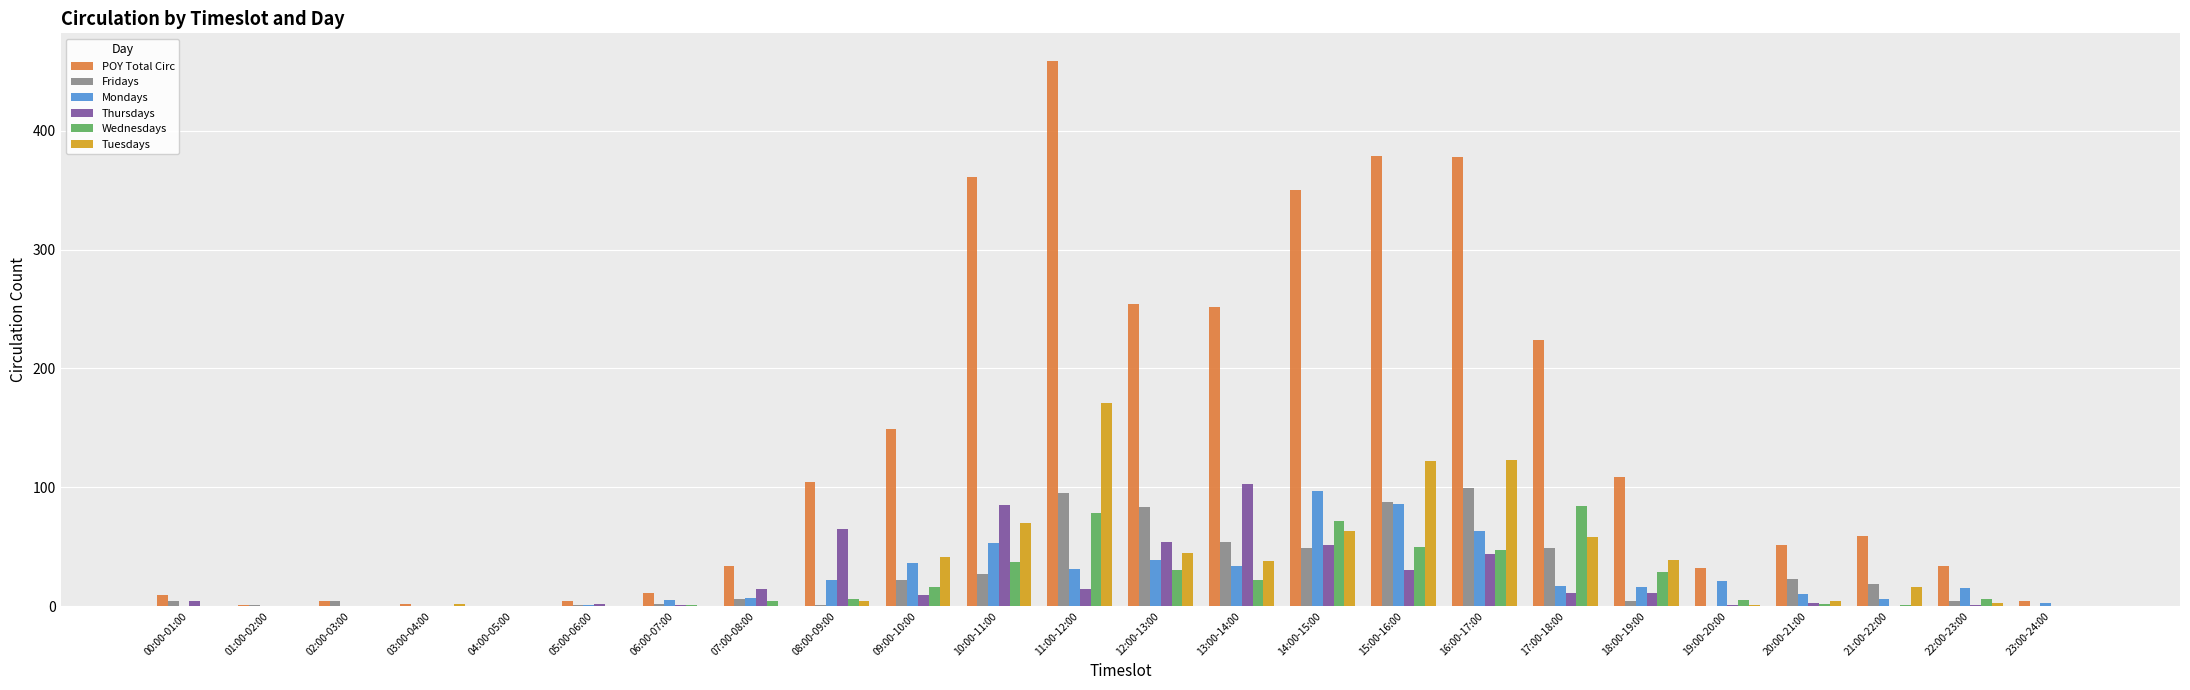

The value of Wednesdays at 16:00-17:00 is 30. True or false?

False